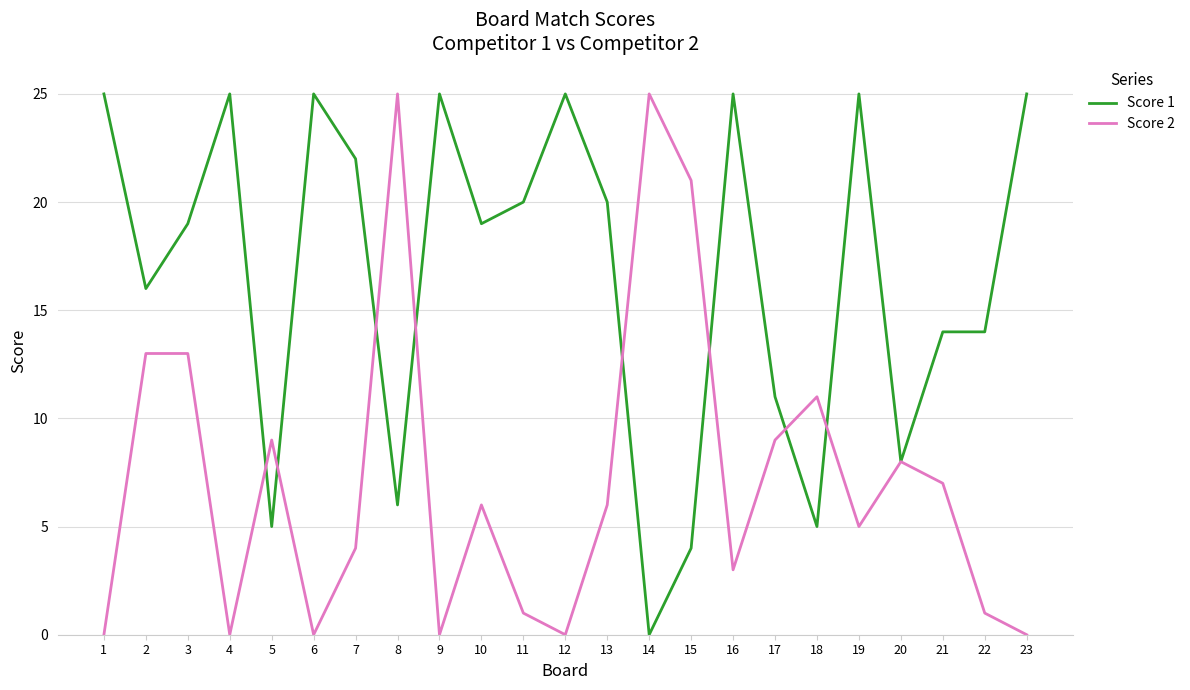

At which label does Score 1 first exceed 19?

1